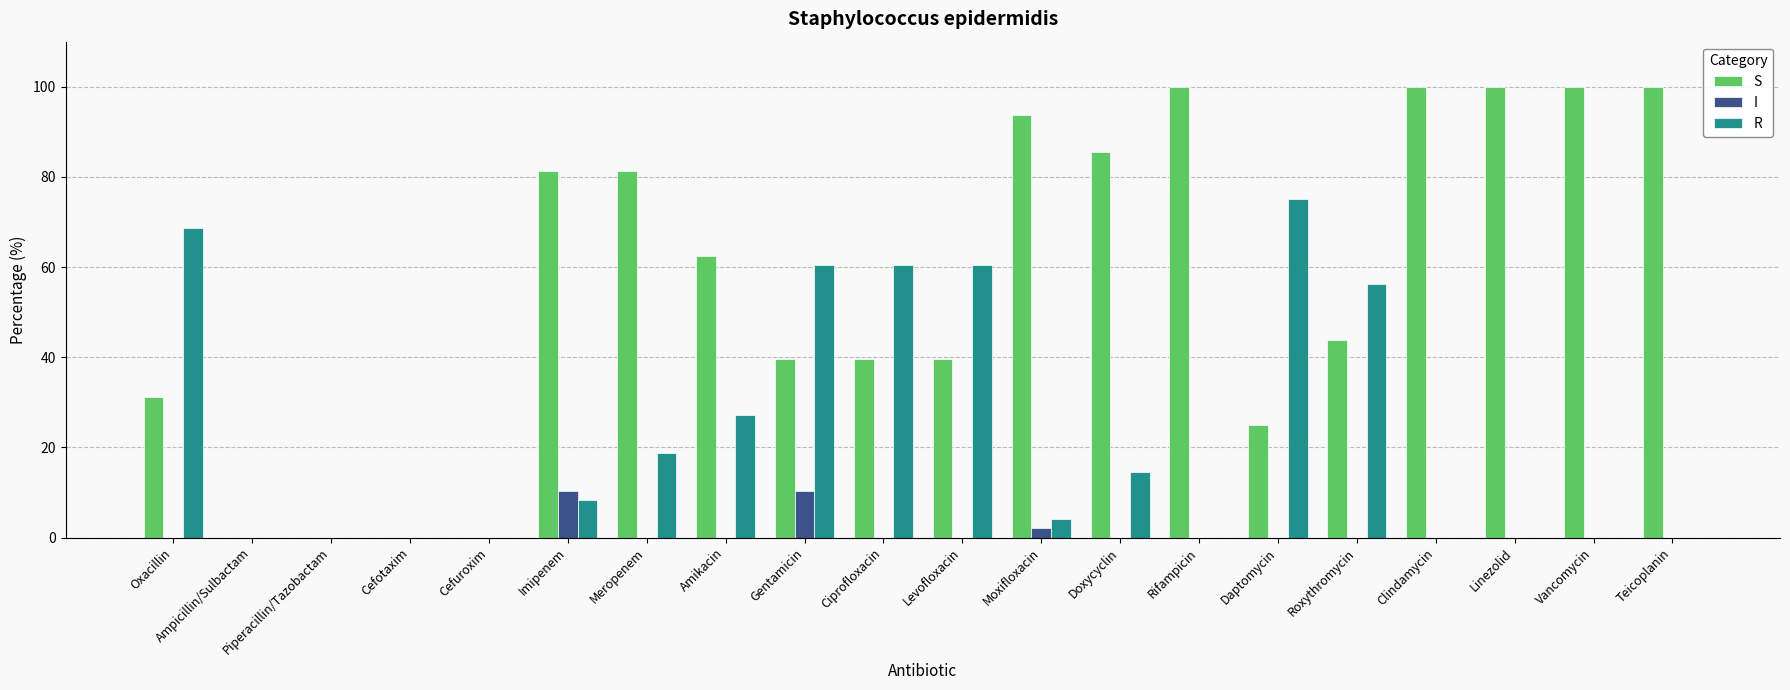

What is the sum of the R values at Linezolid and Oxacillin?

68.8